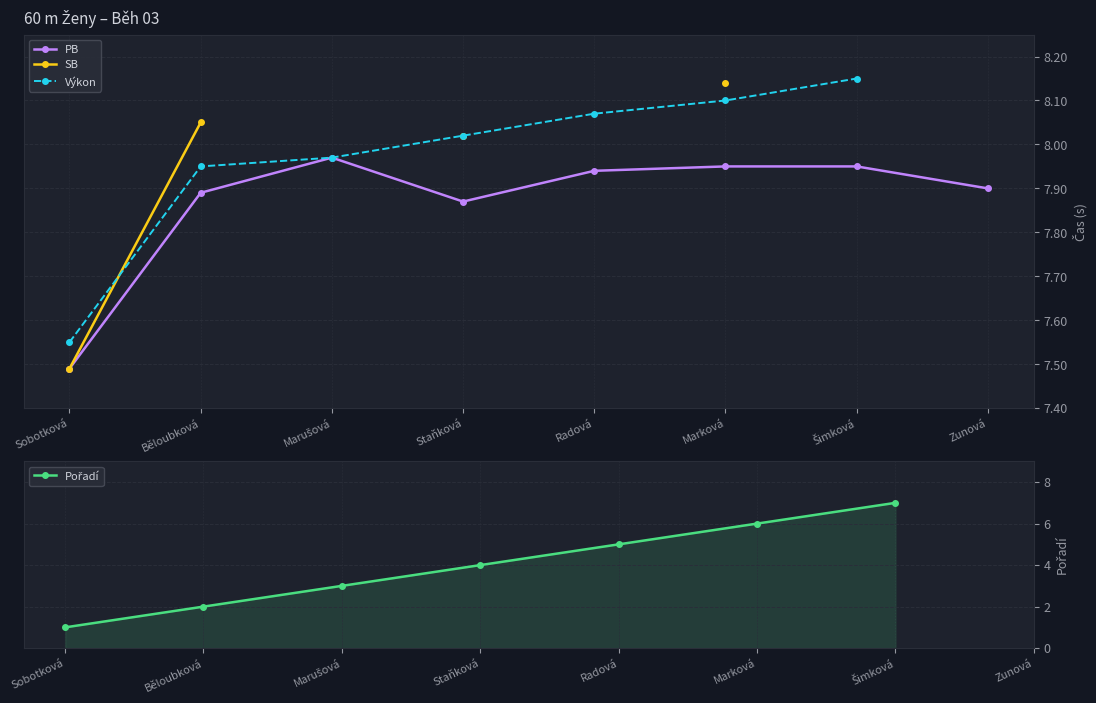

What is the total value across all series at Sobotková?

23.5